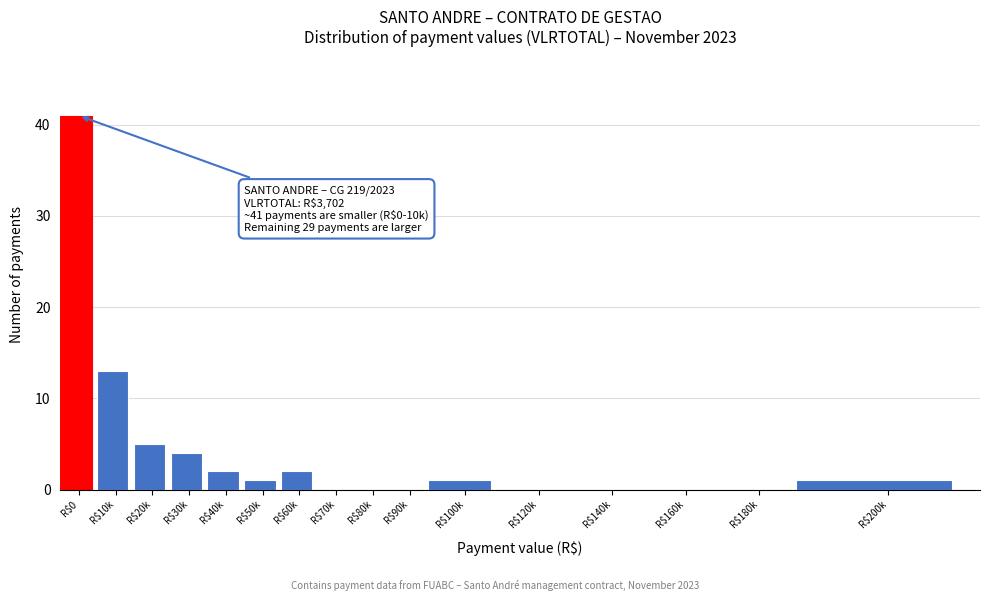

Where is the data nearest to the value 20?

R$10k